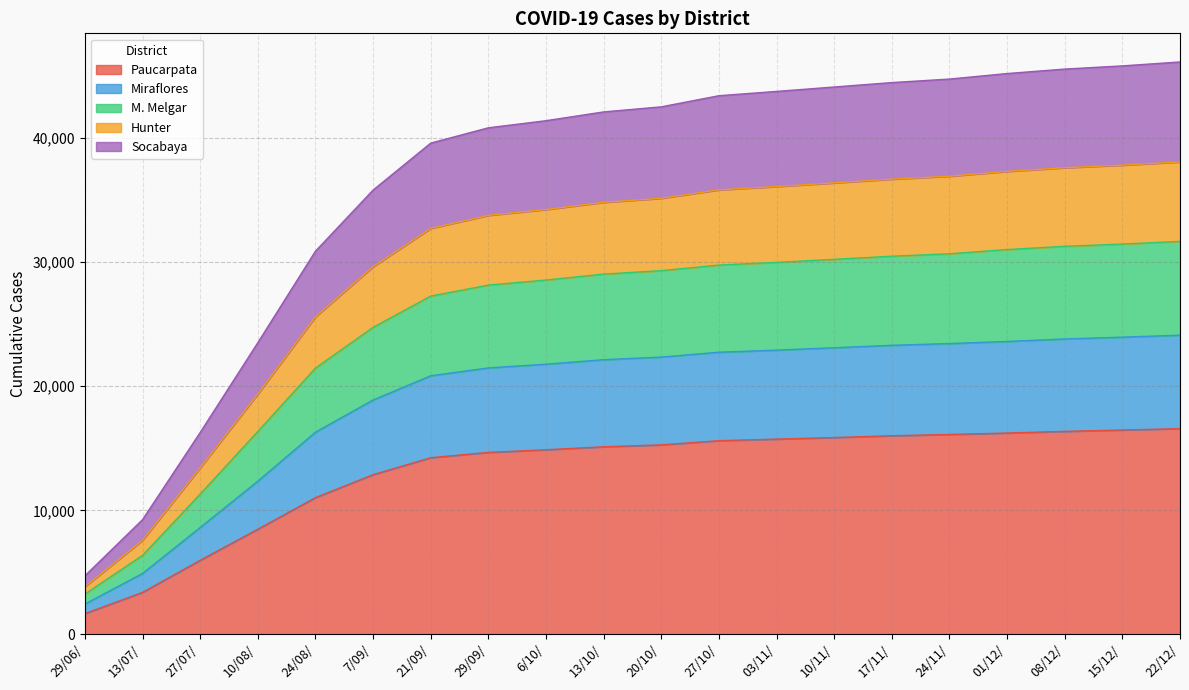

How many distinct data groups are displayed?

5